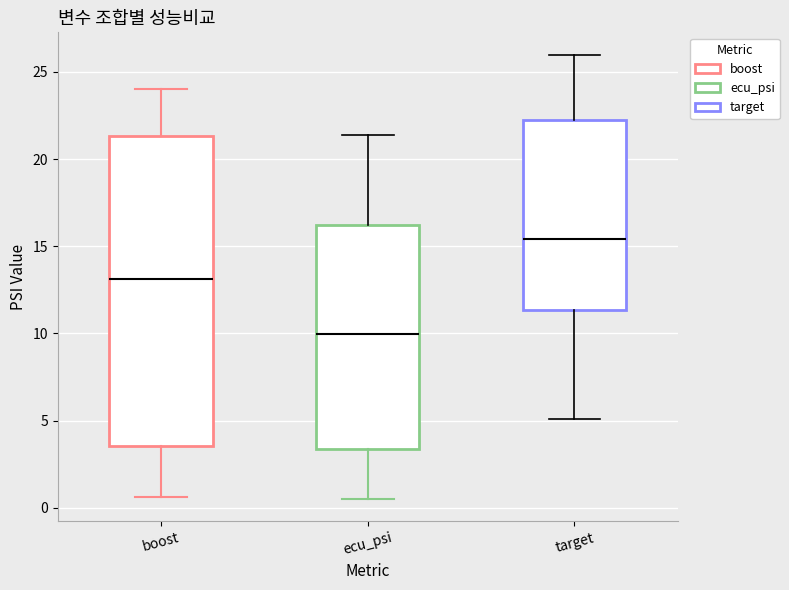

Where does the median line of the box for ecu_psi sit on the y-axis? The values are not printed on the chart, so give them approximately, as read against the axis.

10.0